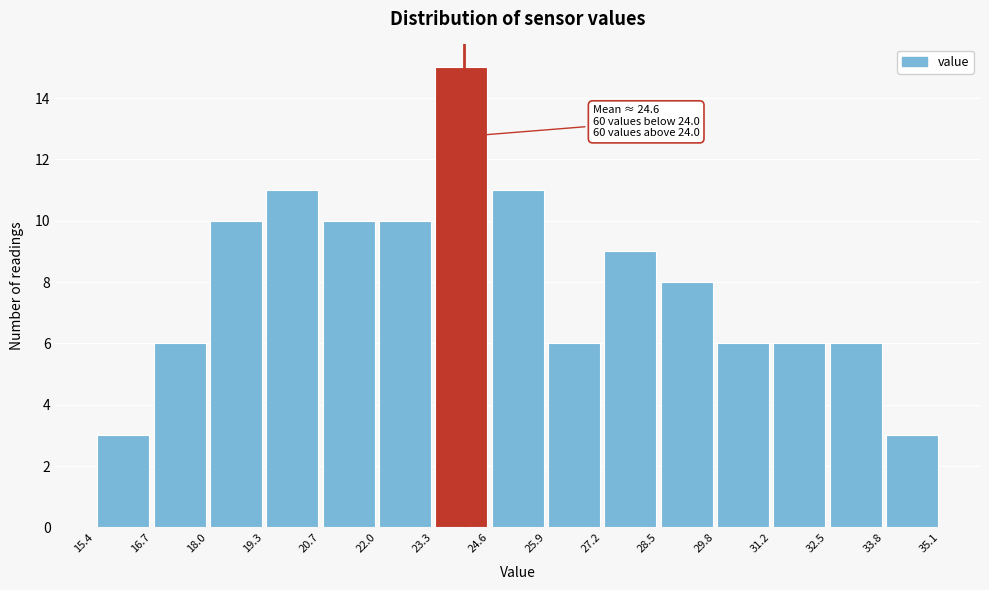

Which range on the x-axis has the tallest bar?

23.3 to 24.6